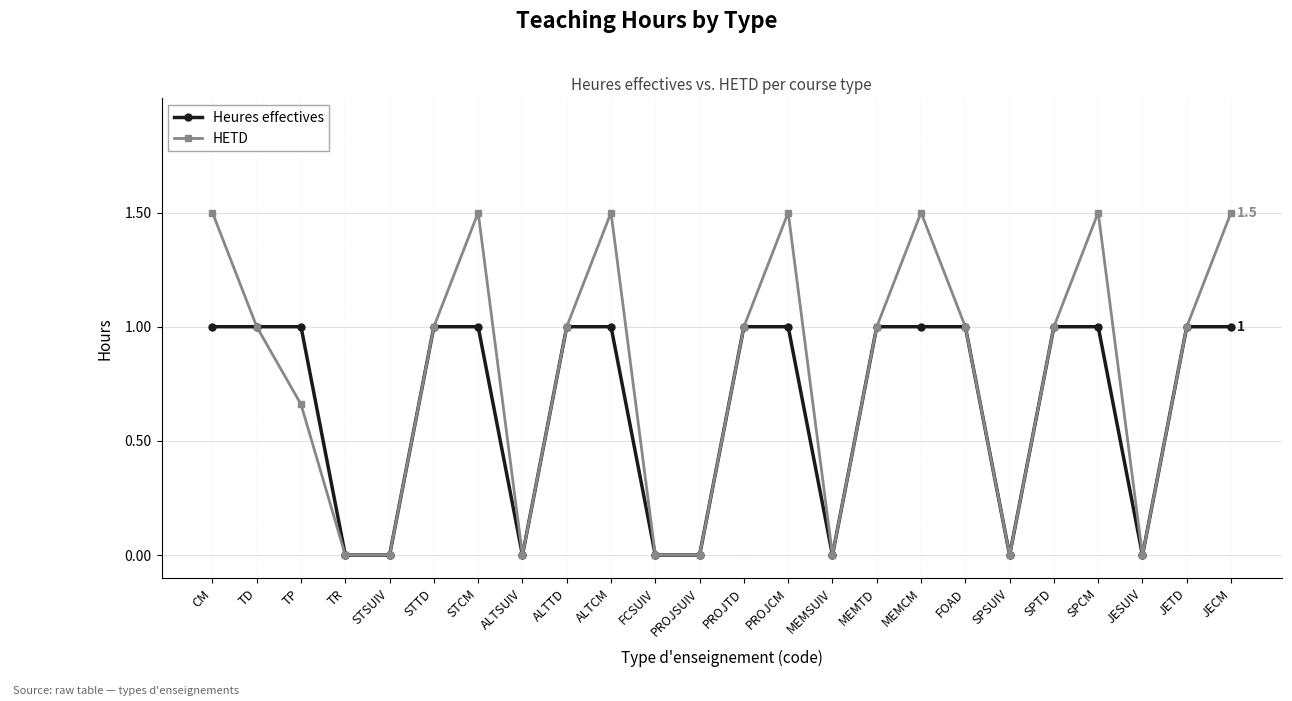

Is it true that Heures effectives equals 0.0 at MEMSUIV?

True